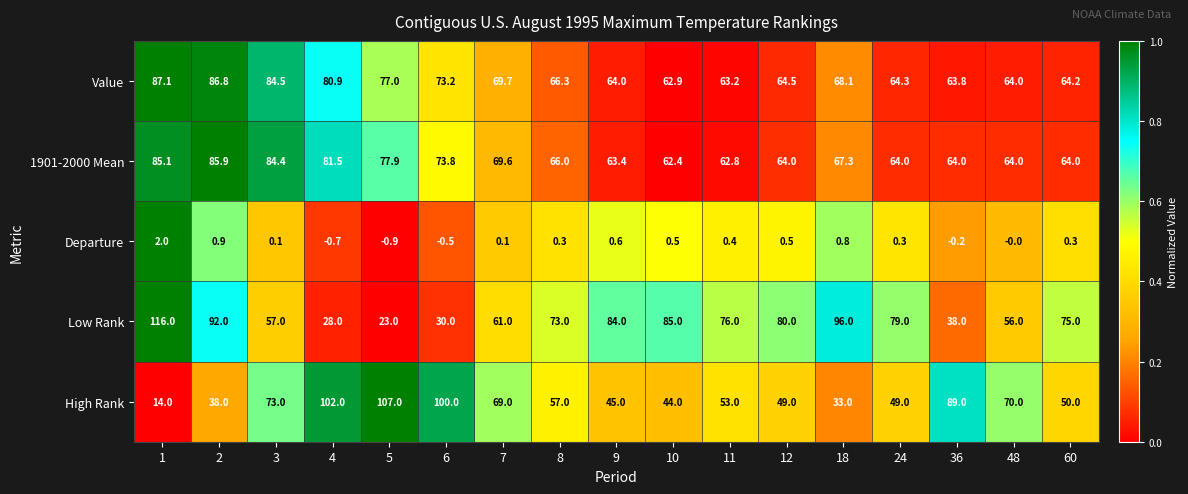

Between 1 and 12, which series saw the biggest shift?

Low Rank